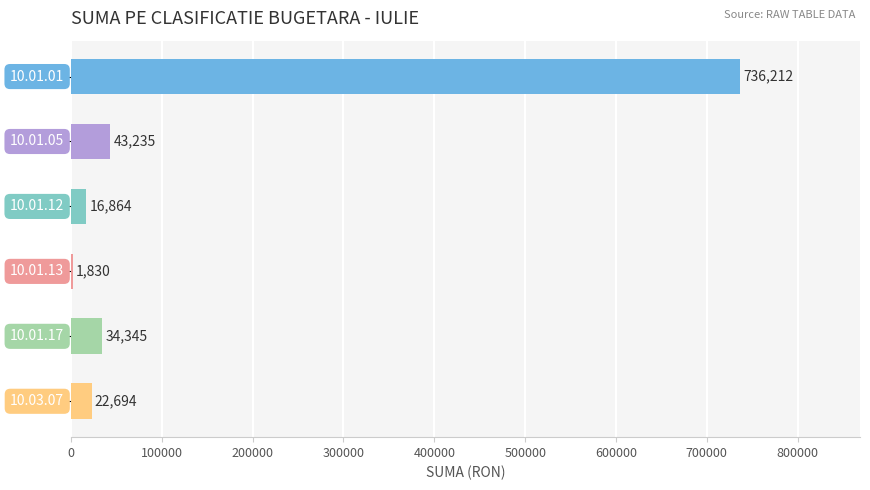

What is the sum of all values?

855180